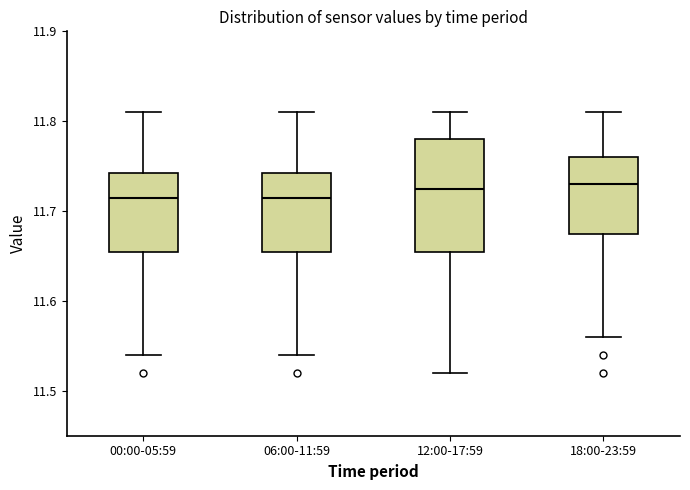

Where does the lower whisker of the box for 00:00-05:59 end on the y-axis? The values are not printed on the chart, so give them approximately, as read against the axis.

11.54